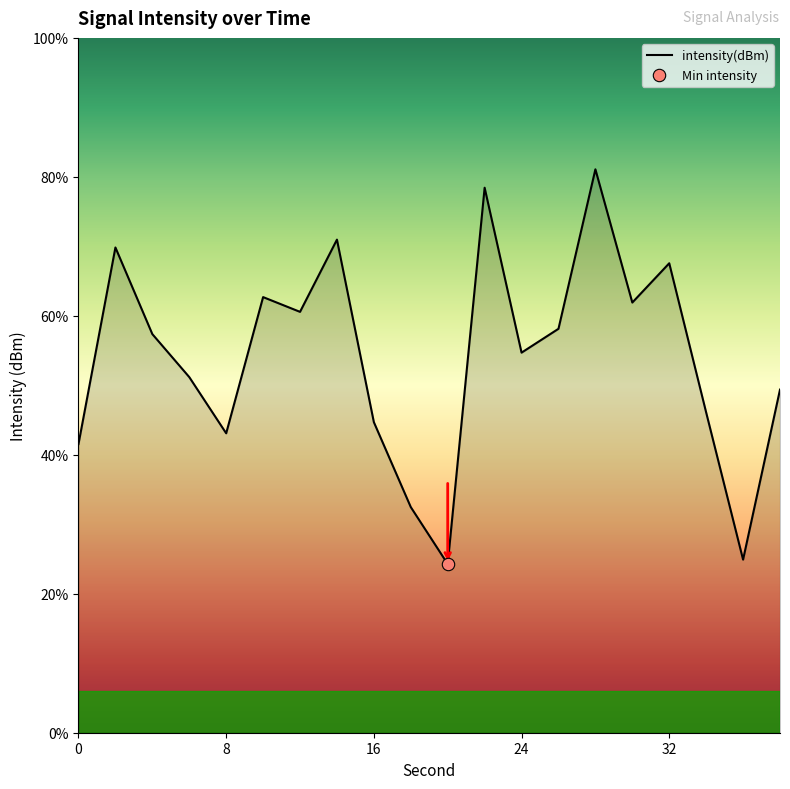

Which has a higher value, 24 or 14?

14